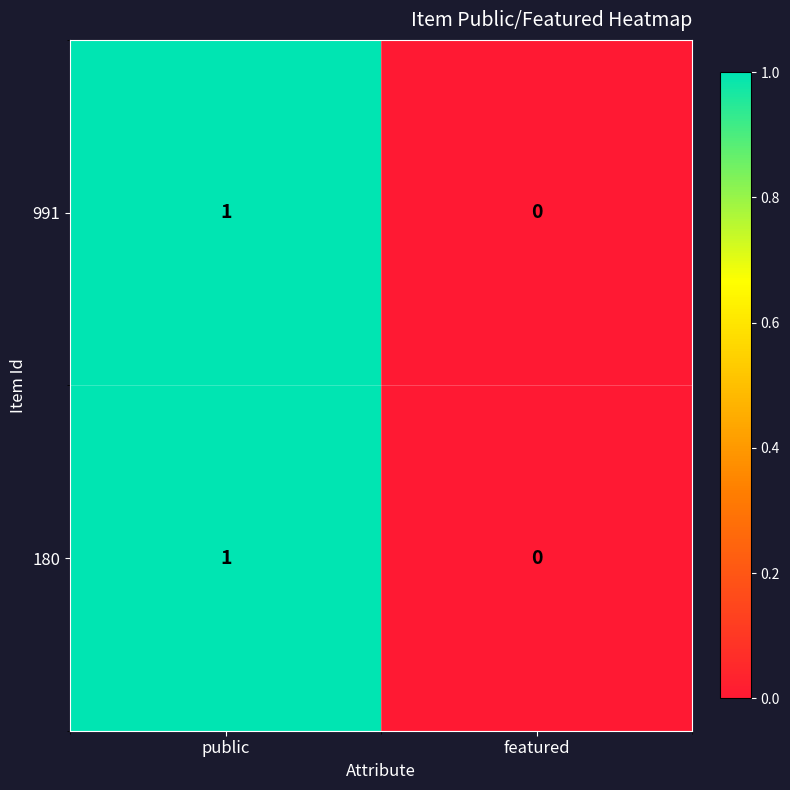

Reading right to left, what are all the values shown in this chart?

991: featured=0	public=1
180: featured=0	public=1